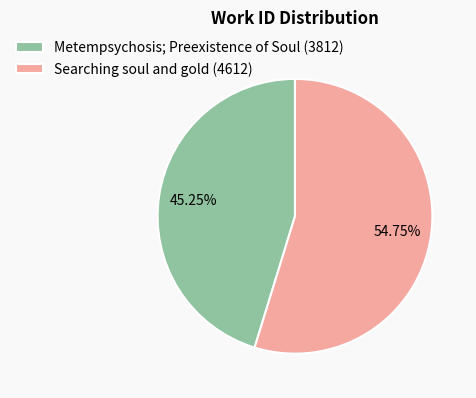

To the nearest percent, what is the average slice percentage?

50%